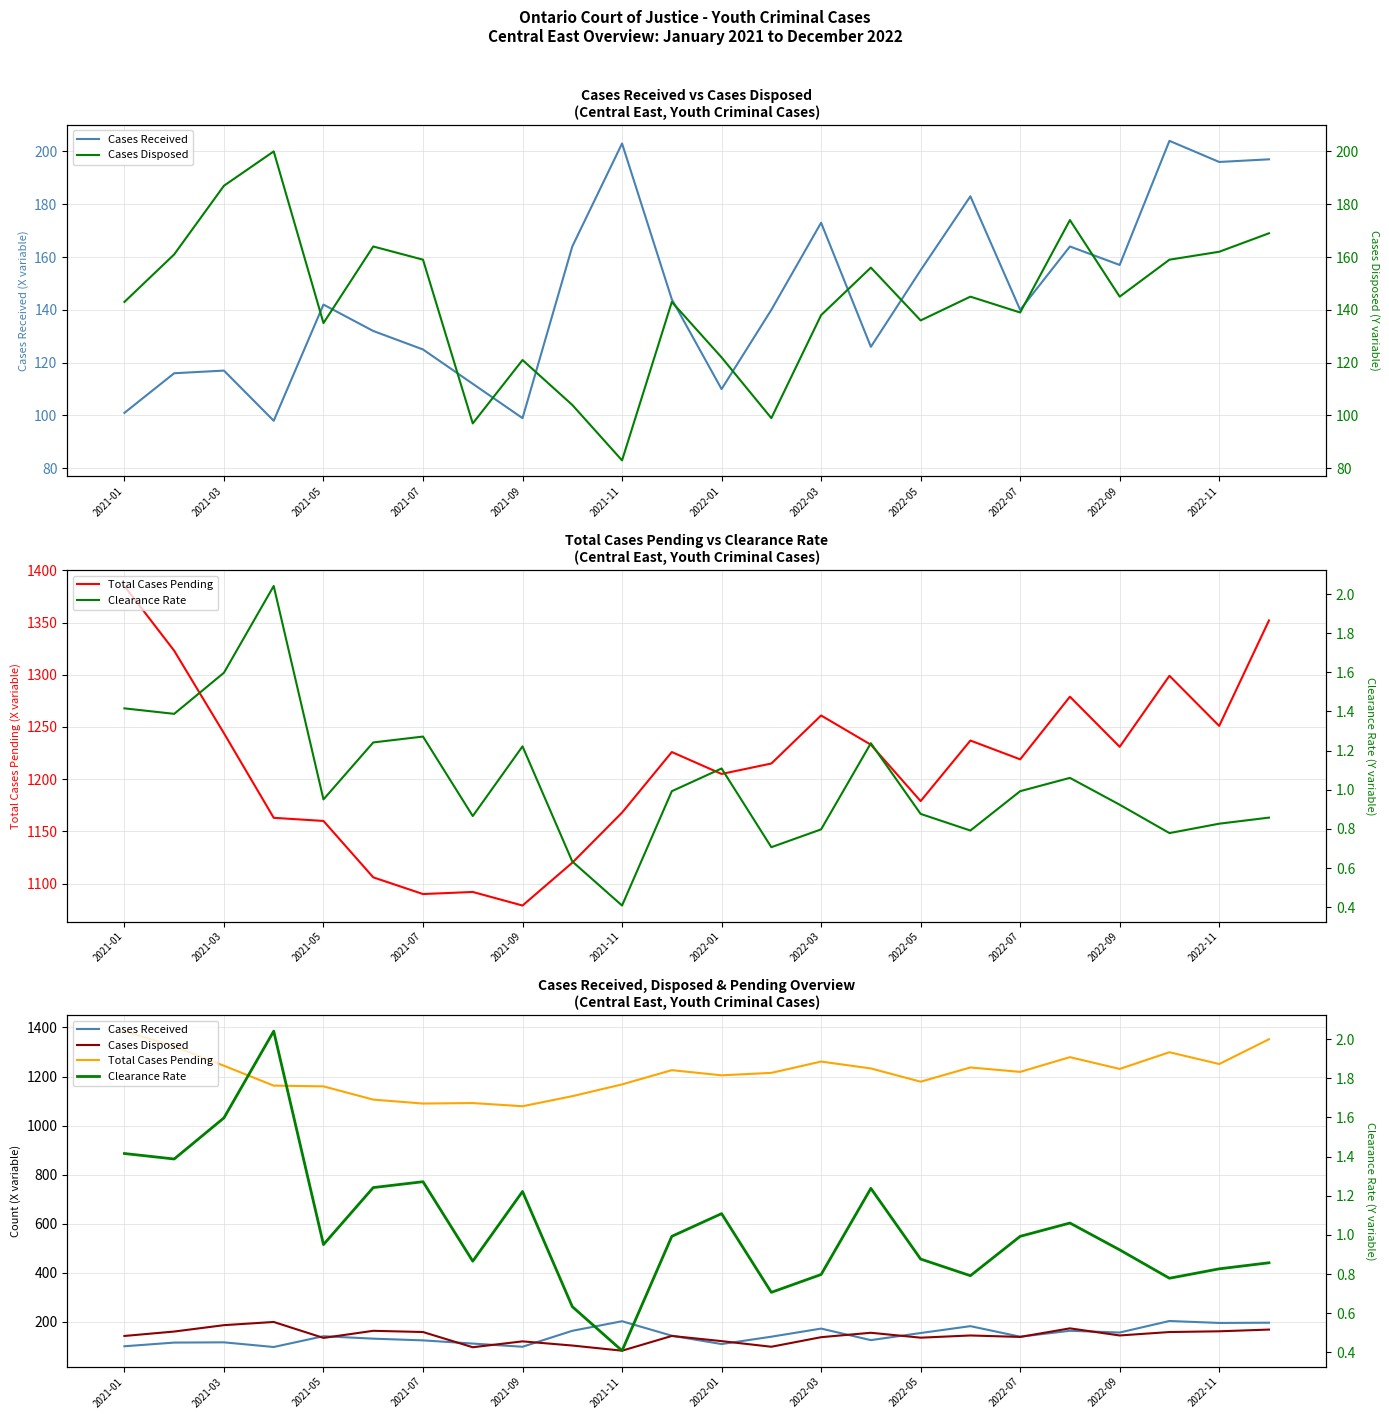

At which category is the sum across all series the highest?

23